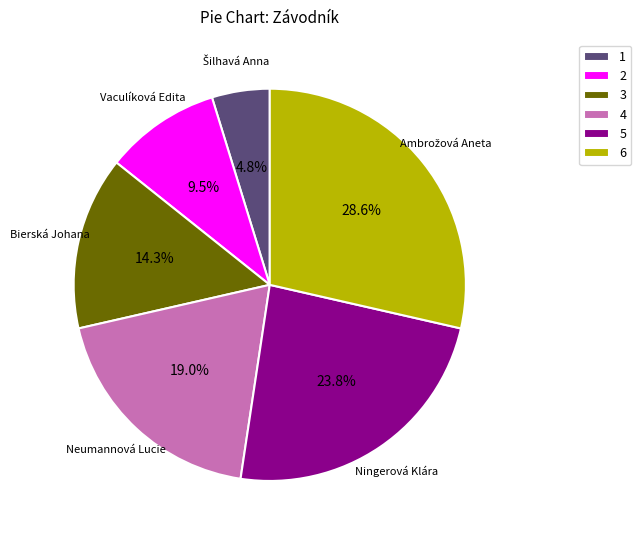

Do Neumannová Lucie and Vaculíková Edita together represent more than half of the pie?

No